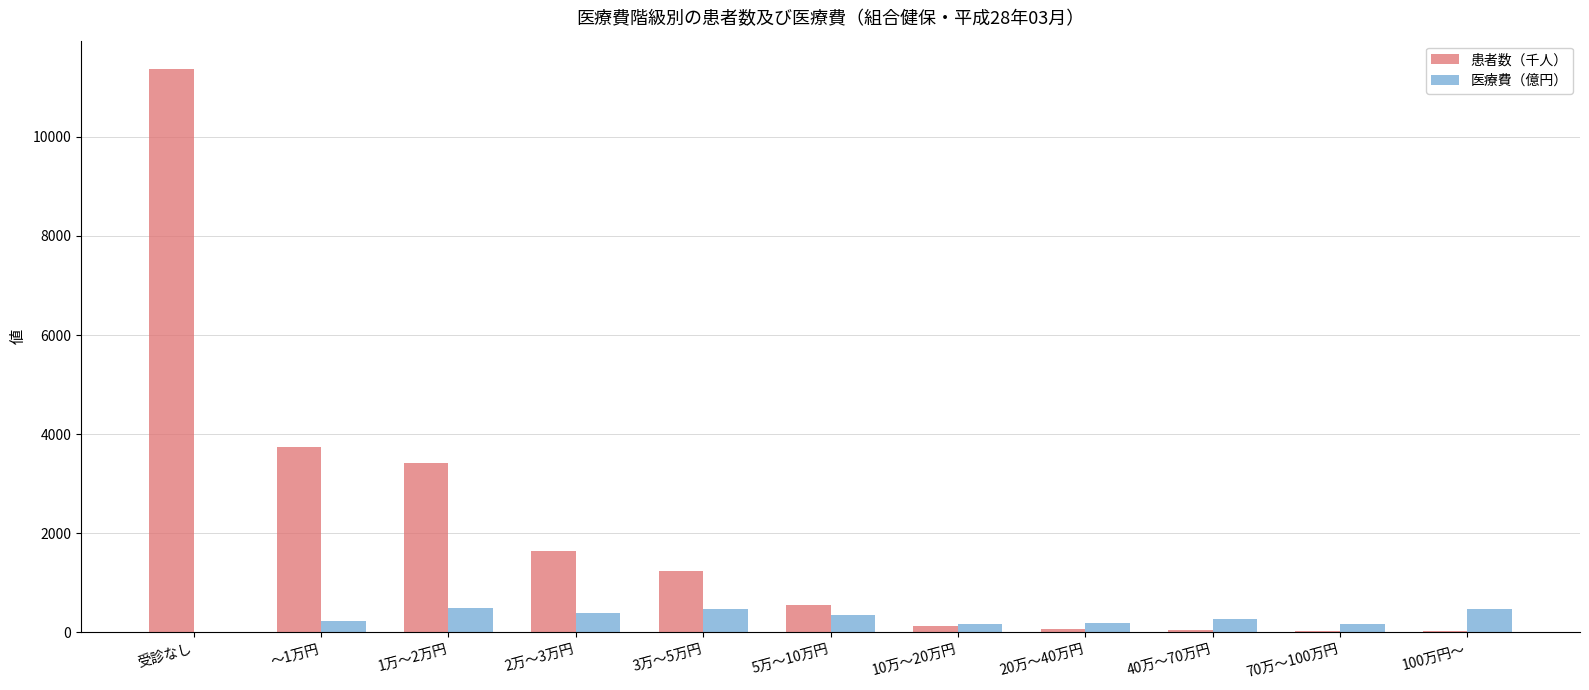

What is the average value of the 患者数（千人） series?

2022.8